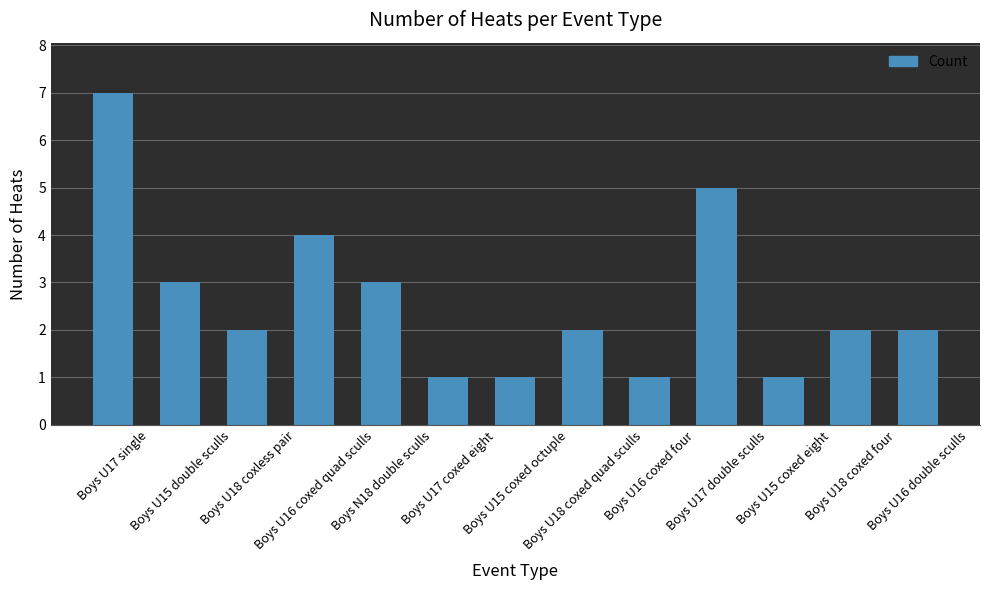

What is the change in value from Boys U18 coxless pair to Boys U15 coxed octuple?

-1